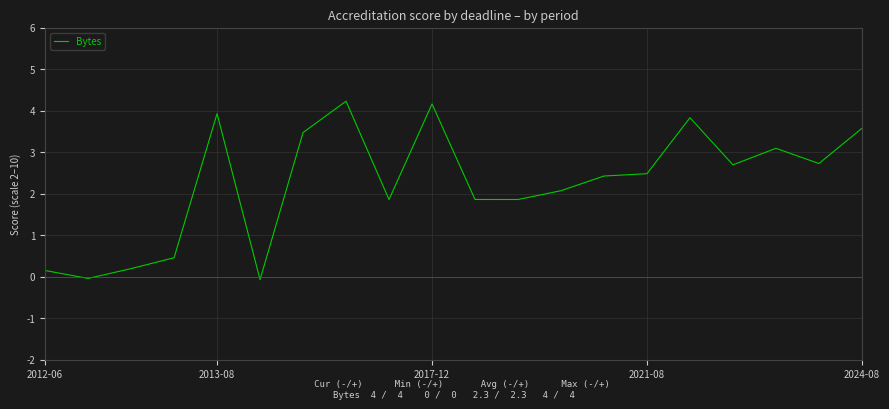

True or false: the data has more than 1 interior local peaks.

True